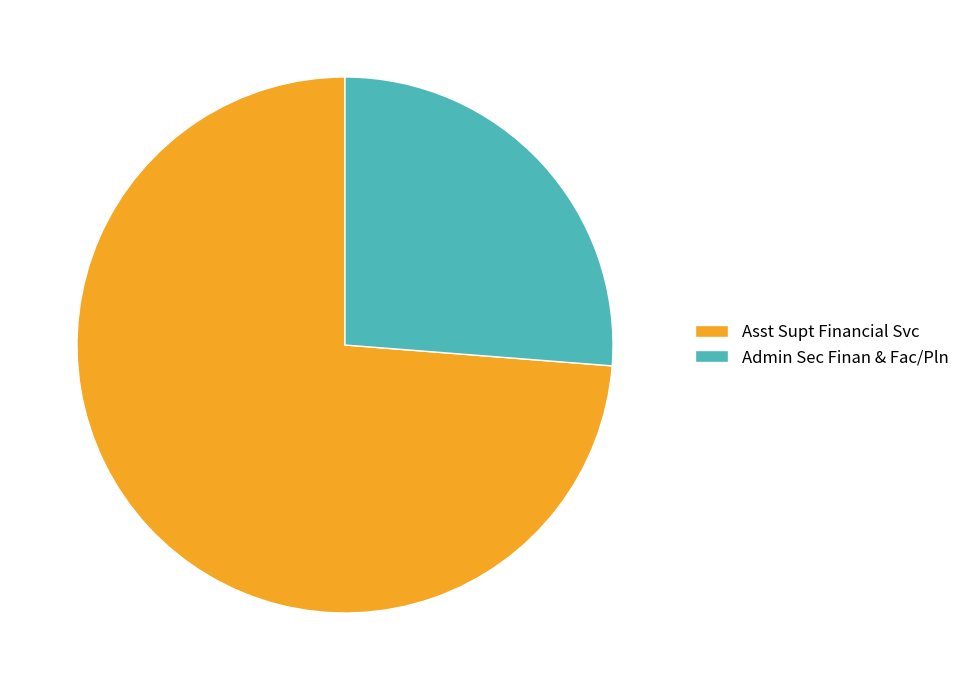

Do Asst Supt Financial Svc and Admin Sec Finan & Fac/Pln together represent more than half of the pie?

Yes